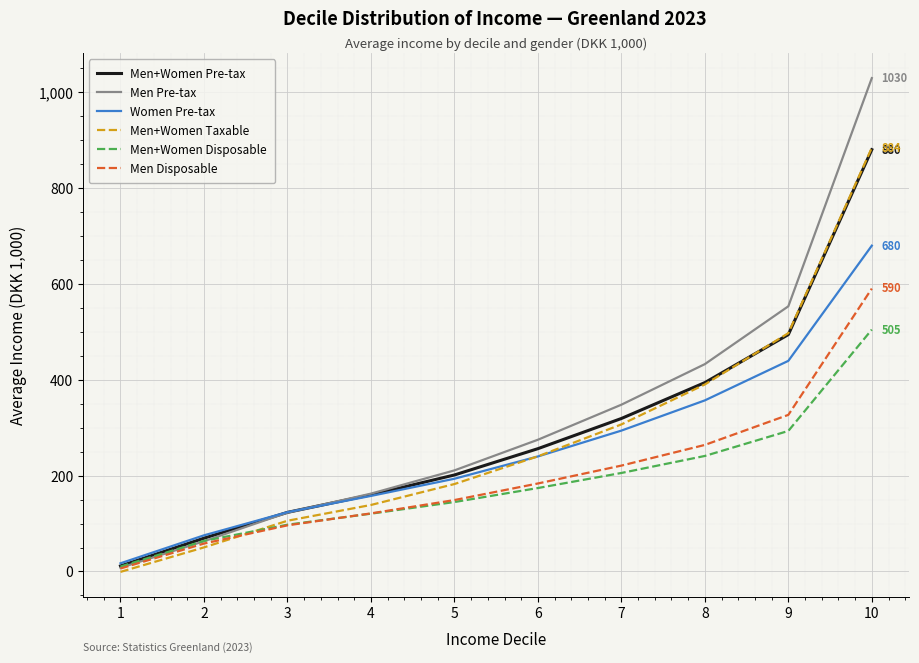

How many lines are shown in the chart?

6